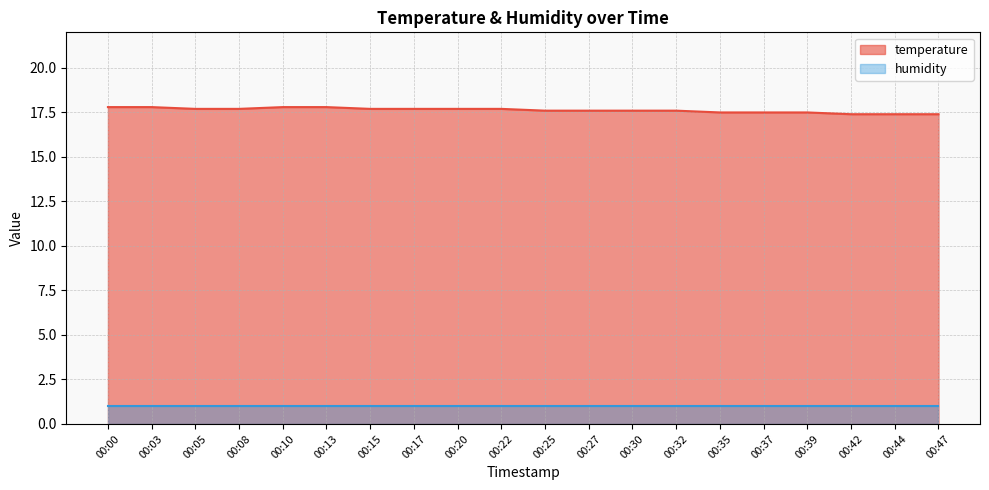

The chart shows a value of 30.1 at 00:25. True or false?

False